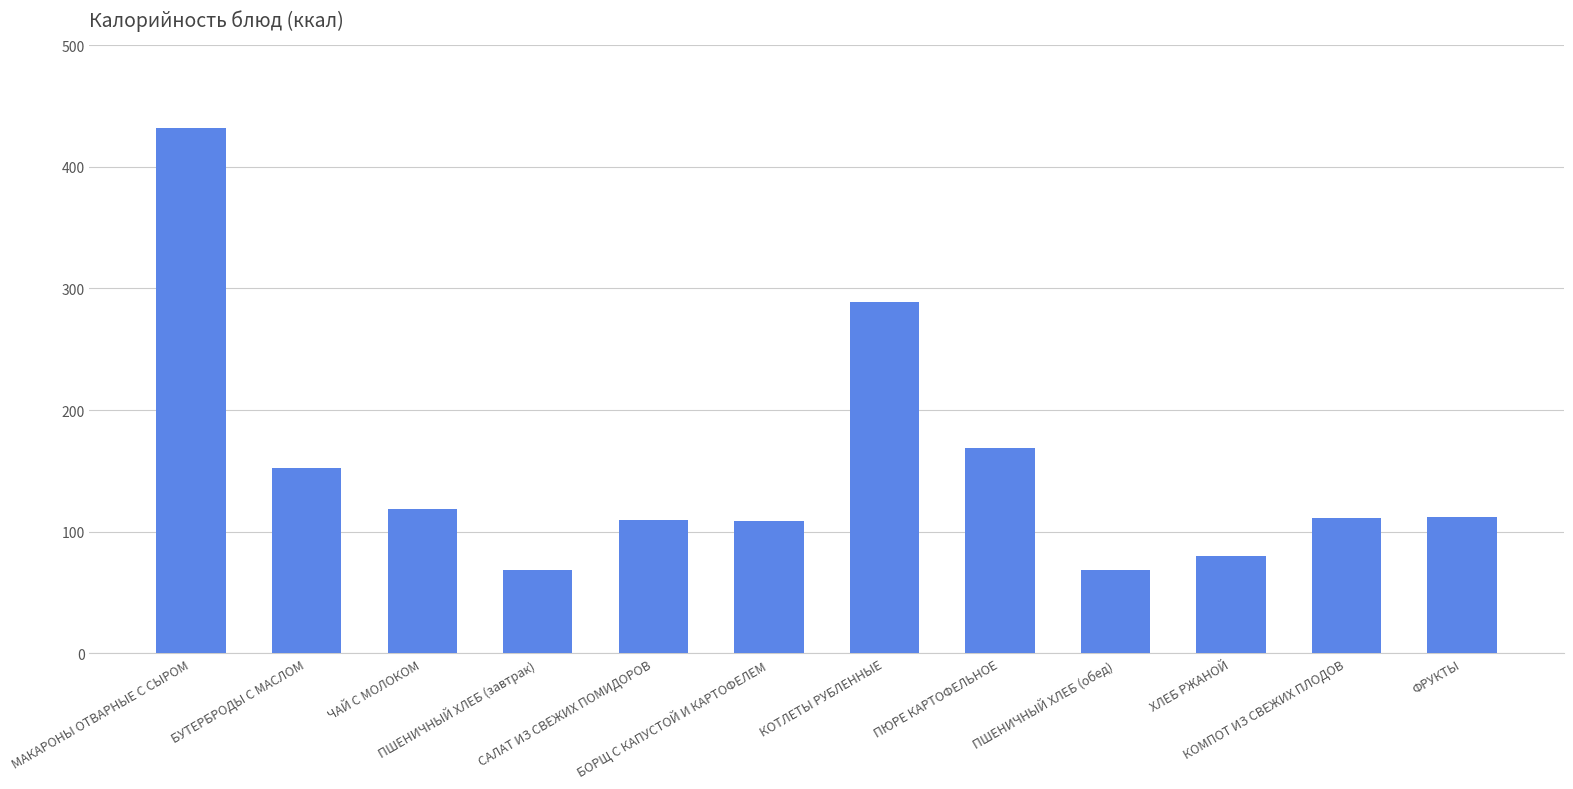

What is the maximum value shown in the chart?

432.0